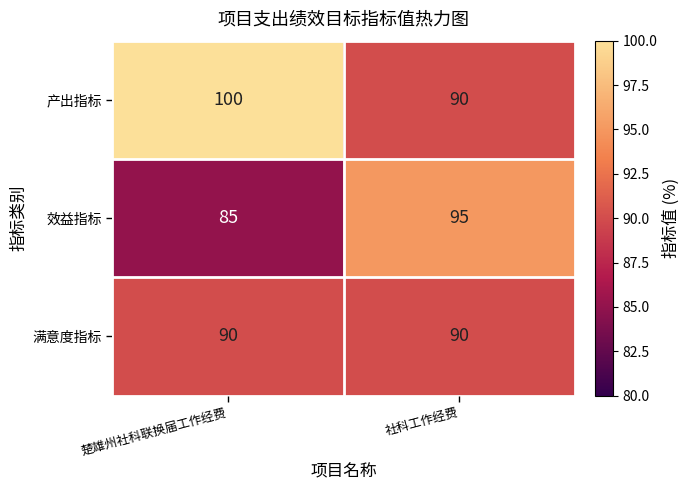

What is the difference between the highest and lowest values at 楚雄州社科联换届工作经费?

15